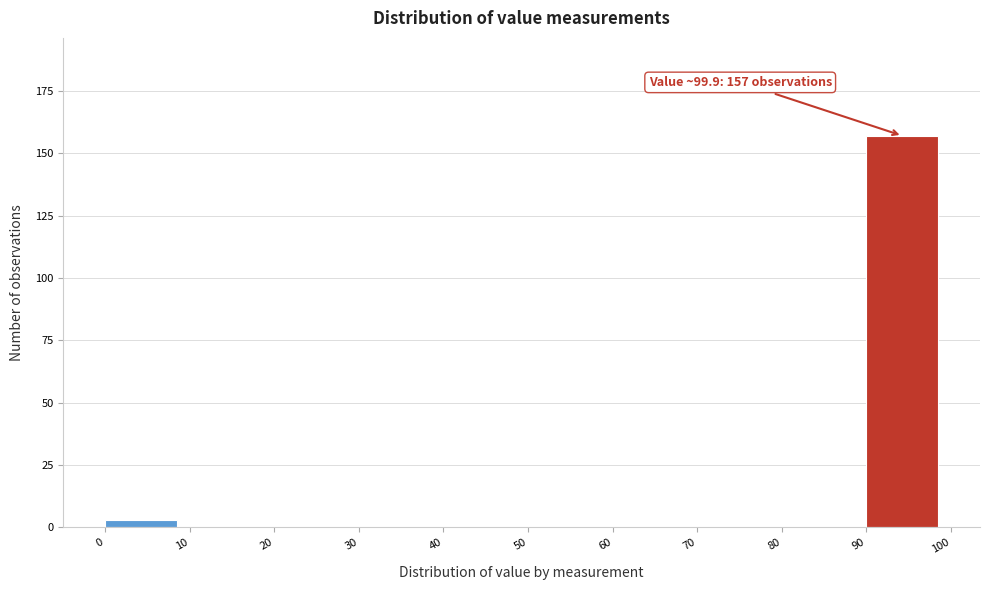

Over which range of the x-axis is the bar tallest?

90 to 100